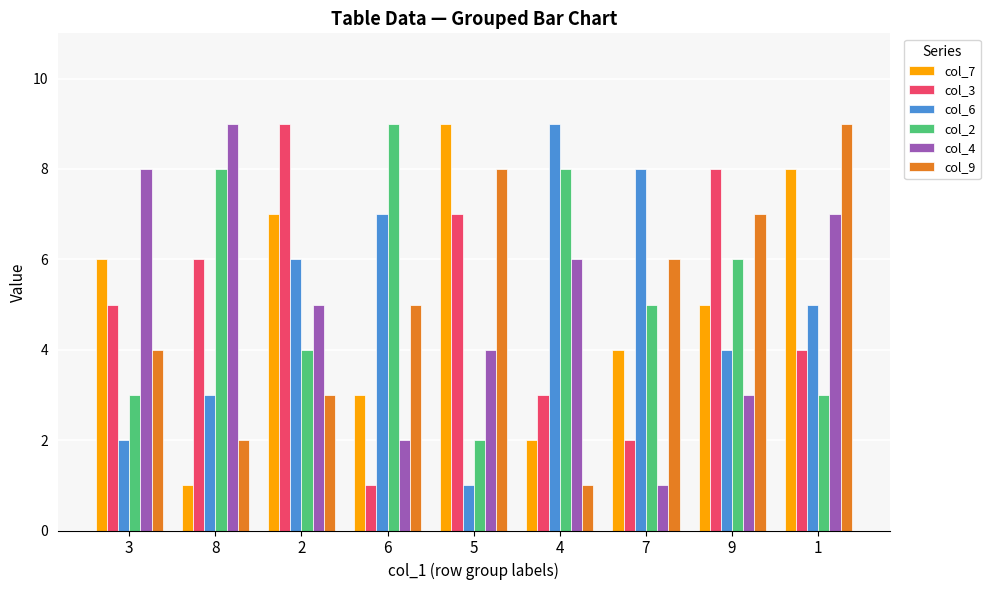

Is it true that col_3 equals 6 at 1?

False